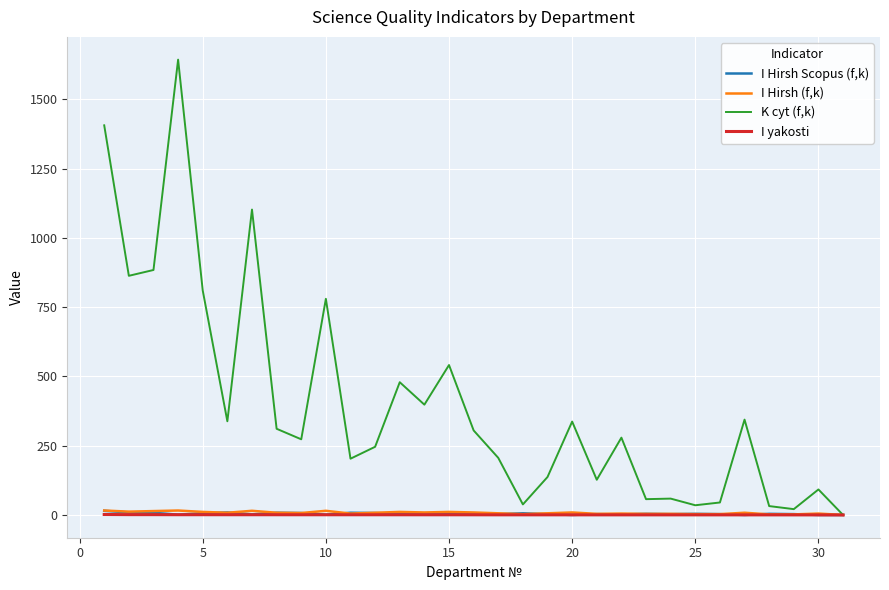

How many lines are shown in the chart?

4